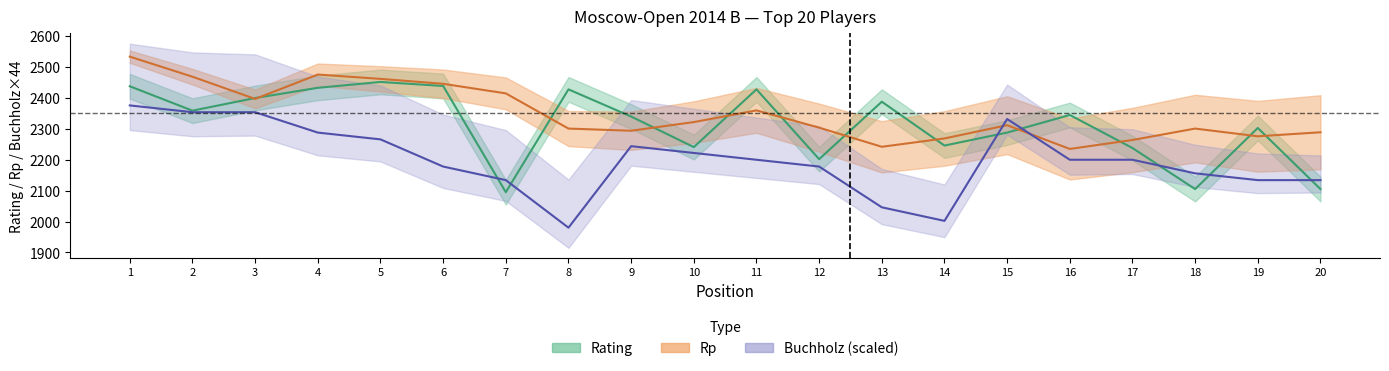

What is the value of the Rp point at the 1st from the left?

2534